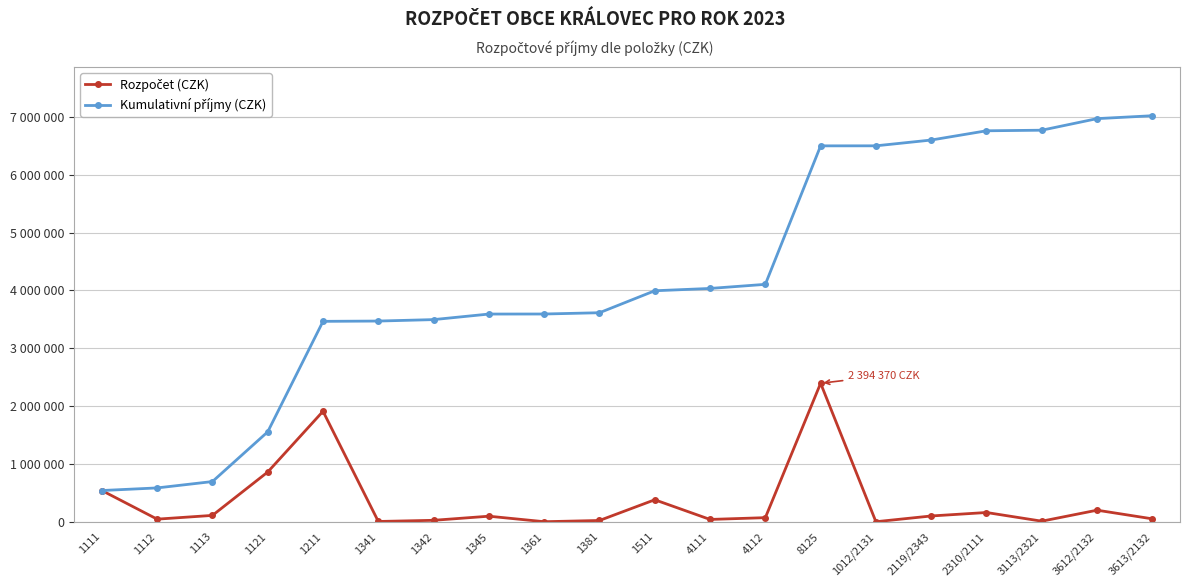

List the labels in order of Rozpočet (CZK) value, largest first.

8125, 1211, 1121, 1111, 1511, 3612/2132, 2310/2111, 1113, 2119/2343, 1345, 4112, 3613/2132, 1112, 4111, 1342, 1381, 3113/2321, 1341, 1361, 1012/2131